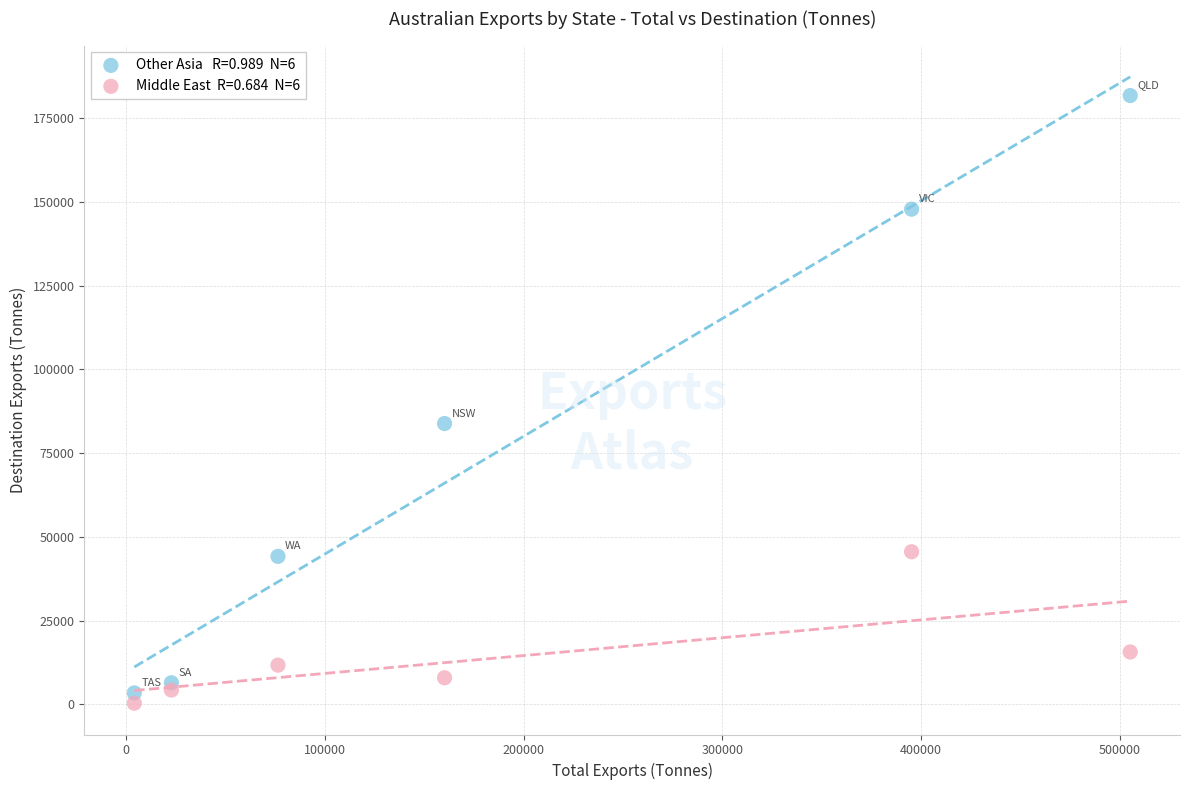

Across all series, what Y value is closest to 91077?

83859